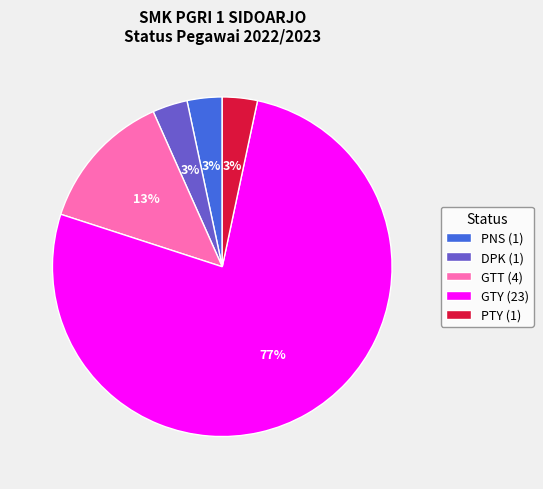

What is the largest slice in the pie chart?

GTY (23)